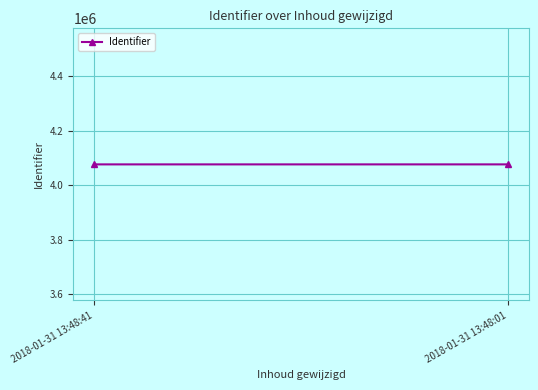

What is the minimum value shown in the chart?

4076261